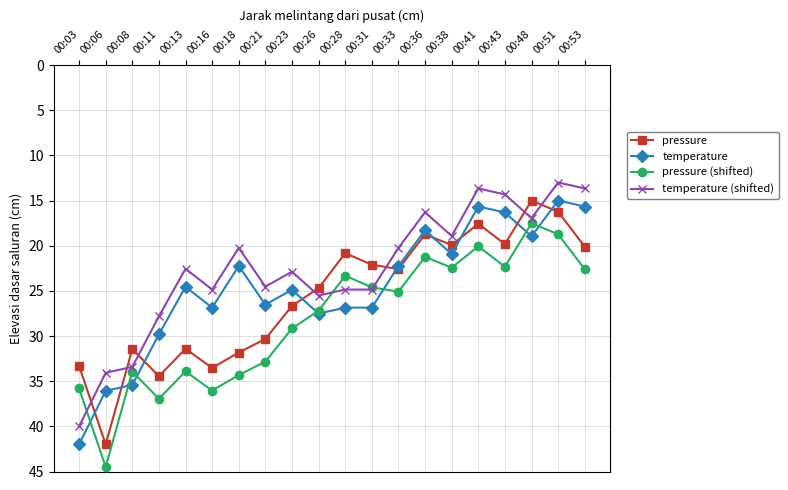

Does the chart have visible grid lines?

Yes